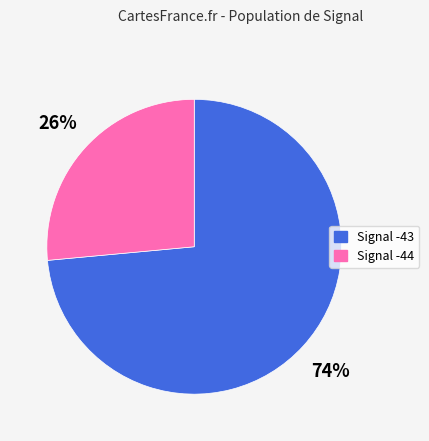

How many slices are in this pie chart?

2